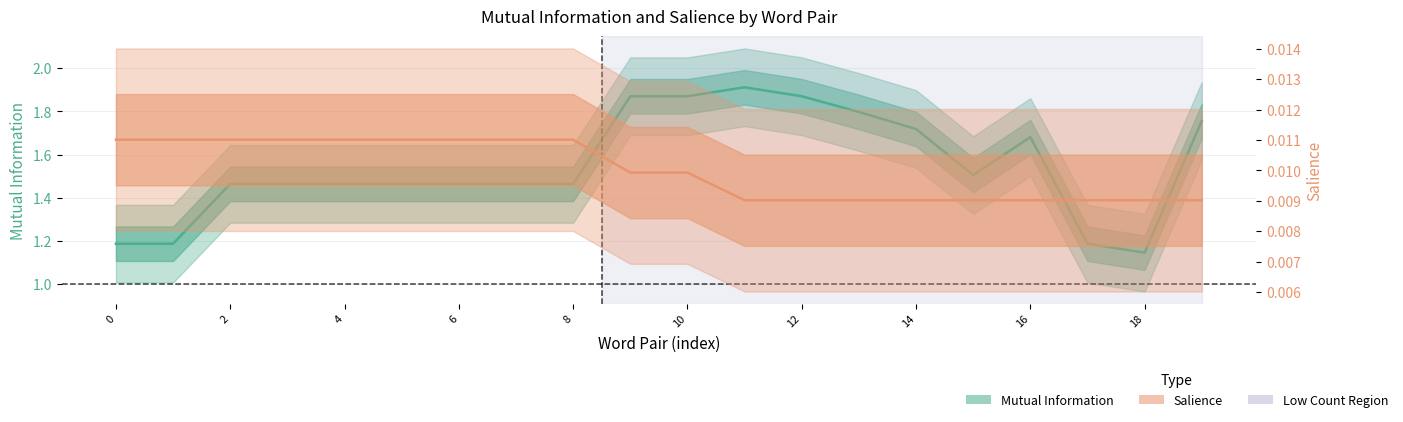

True or false: Mutual Information and Salience intersect in this chart.

False